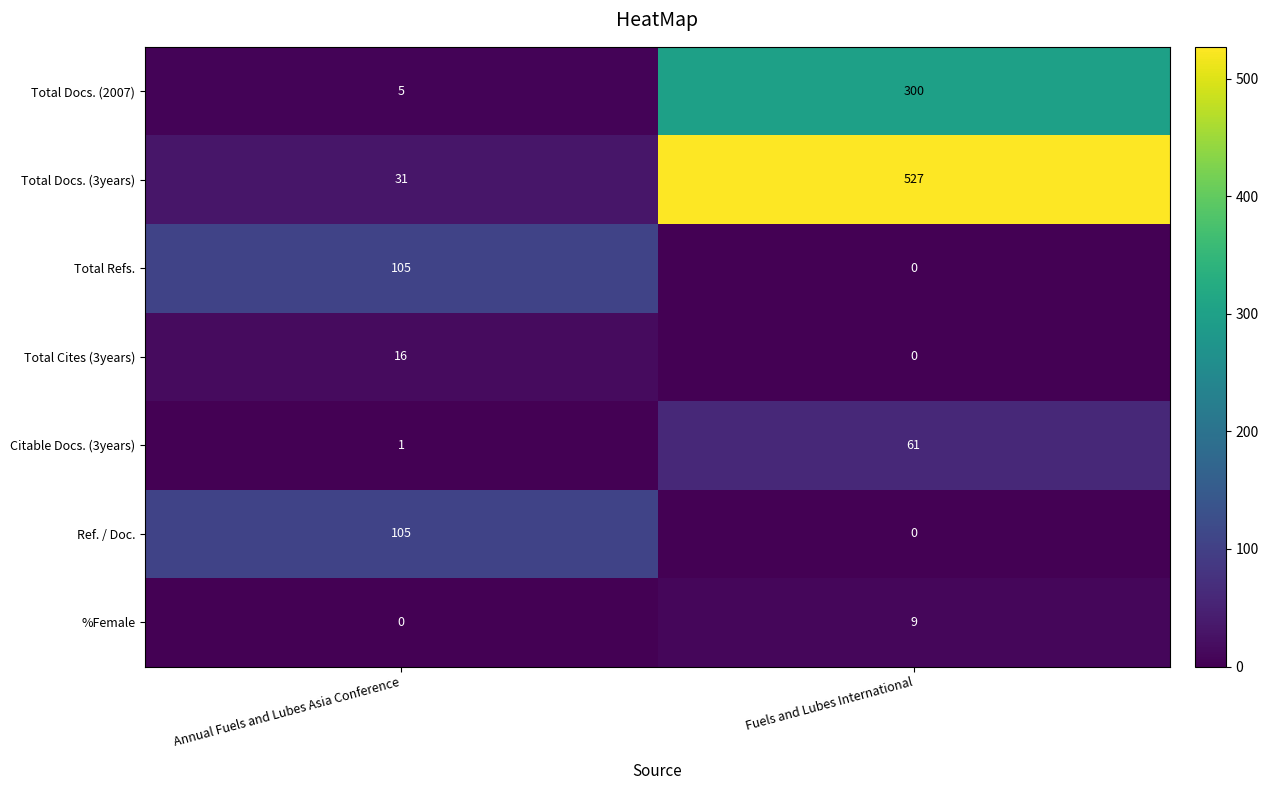

Is the value of Total Refs. at Fuels and Lubes International greater than the value of Total Docs. (3years) at Fuels and Lubes International?

No